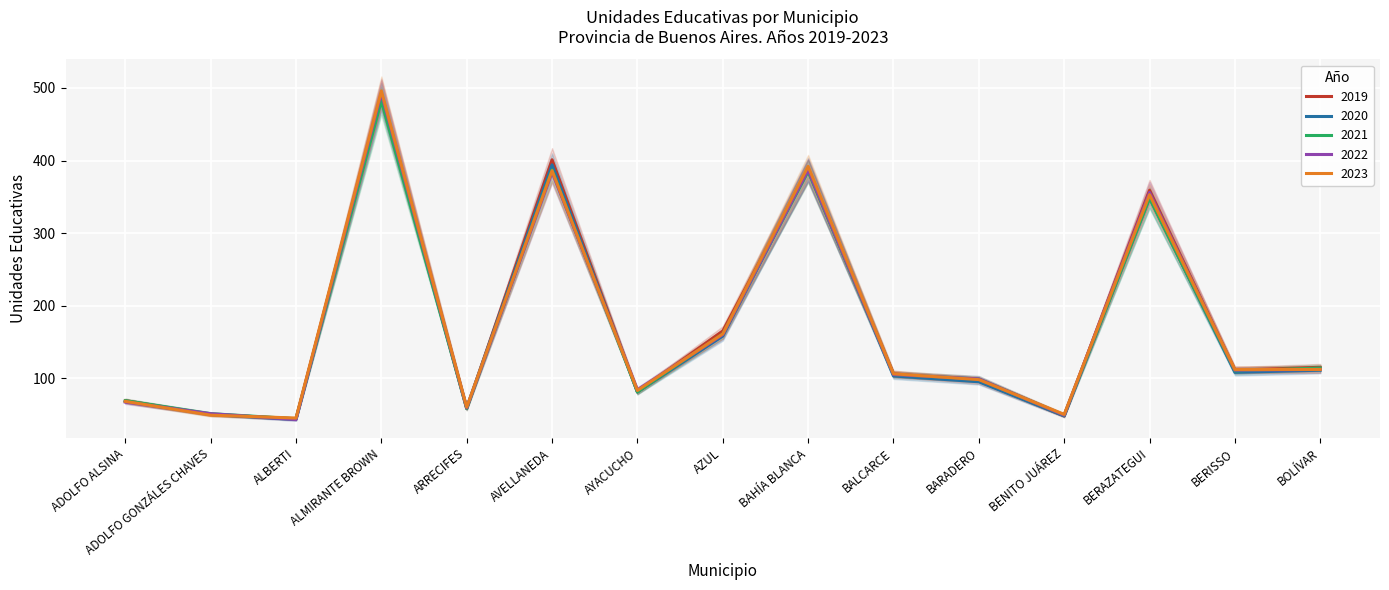

How many distinct data groups are displayed?

5